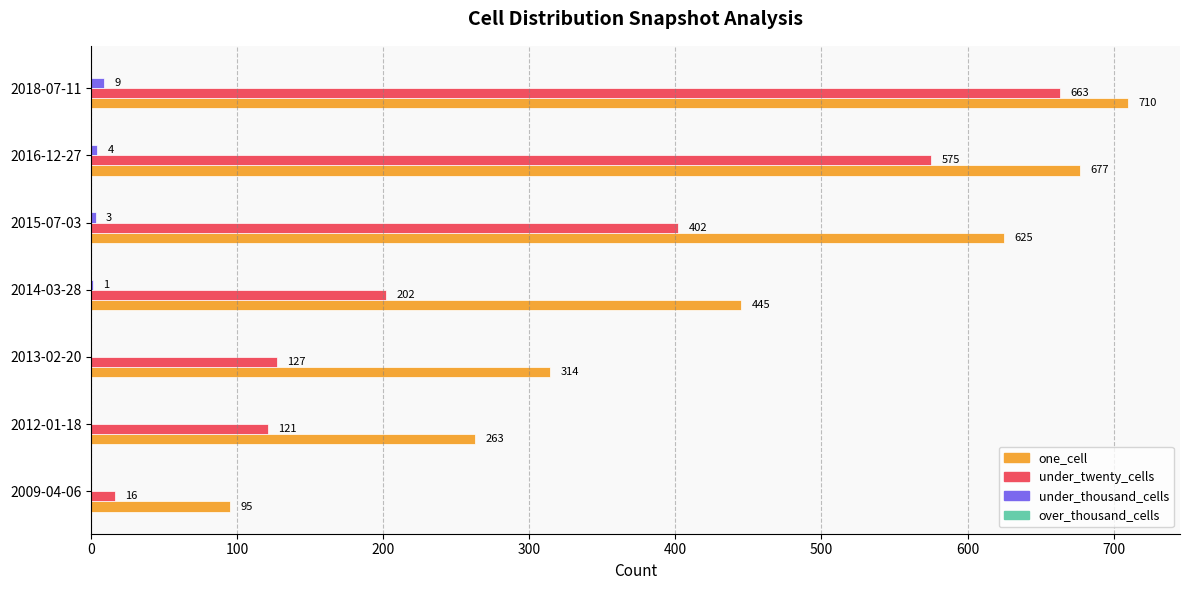

Which series changed the most between 2014-03-28 and 2018-07-11?

under_twenty_cells